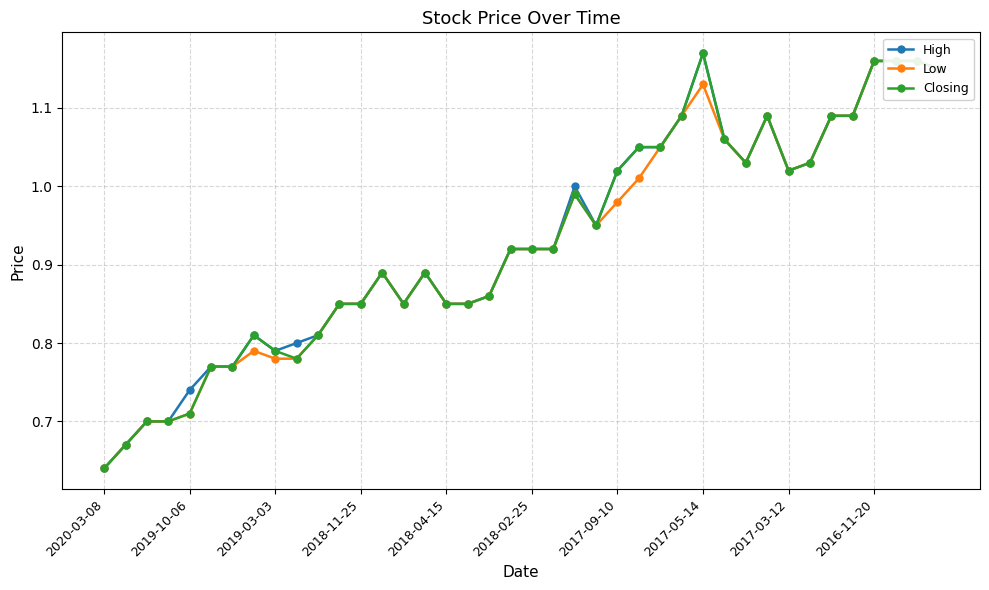

True or false: High has a value of 0.4 at 2017-05-14.

False